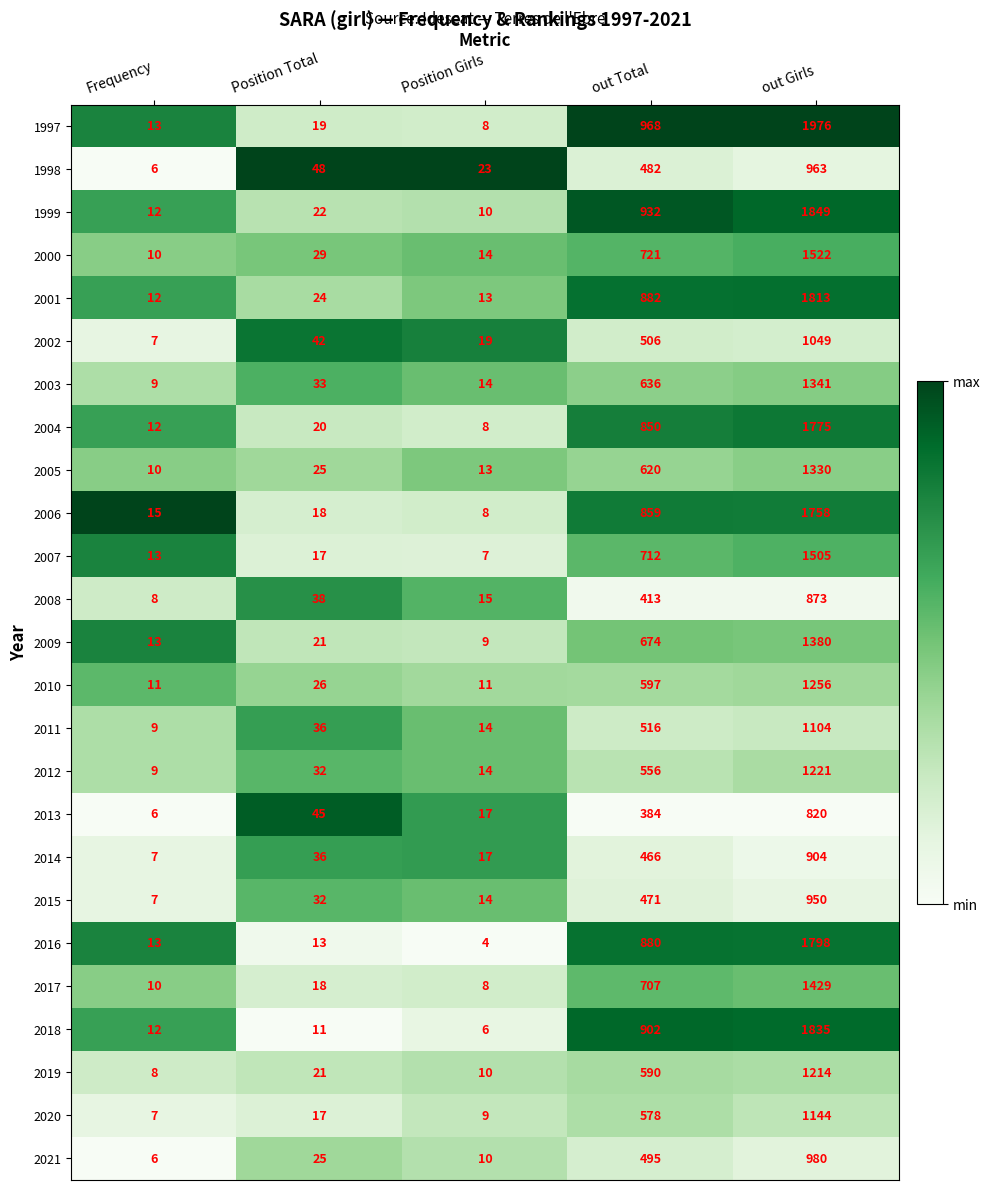

What is the average value of the 2012 series?

366